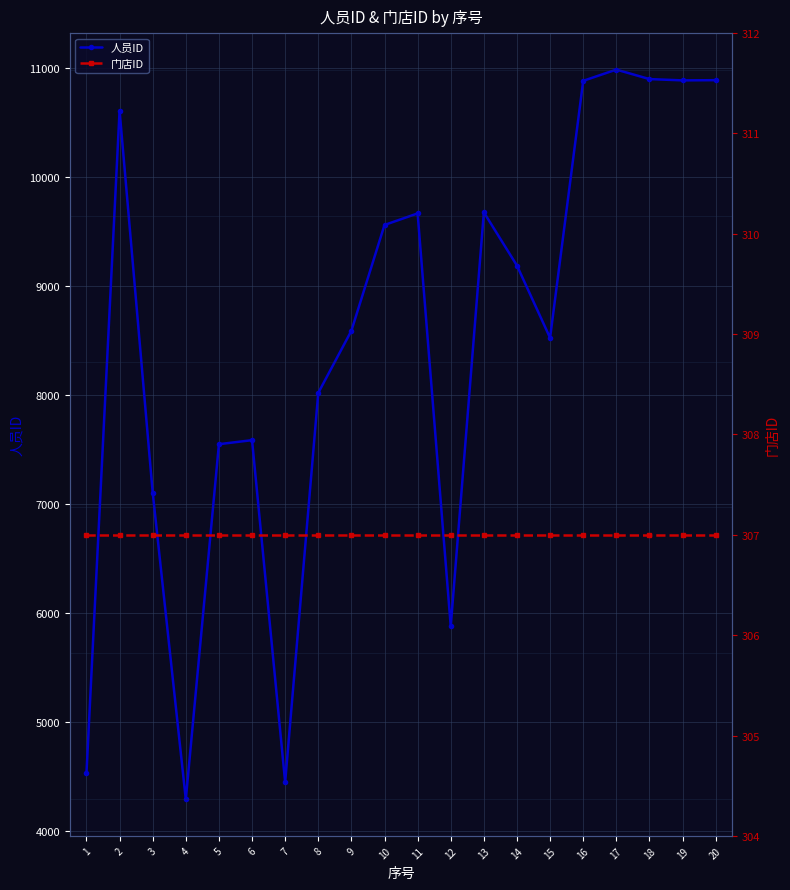

Rank the series at 12 from lowest to highest value.

门店ID, 人员ID